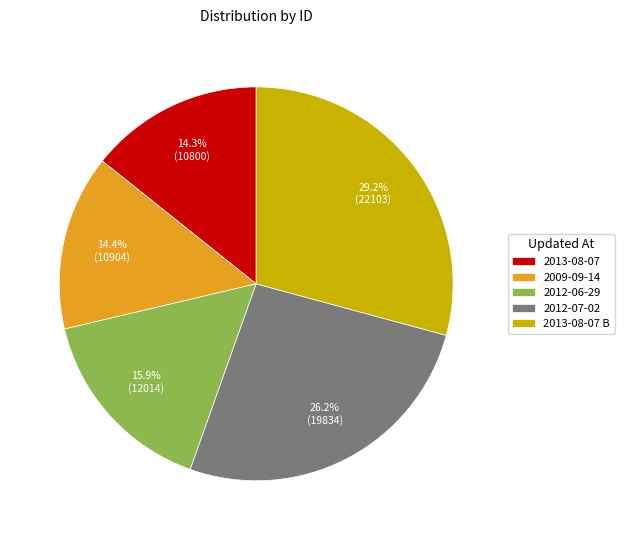

To the nearest percent, what portion does 2013-08-07 represent?

14%